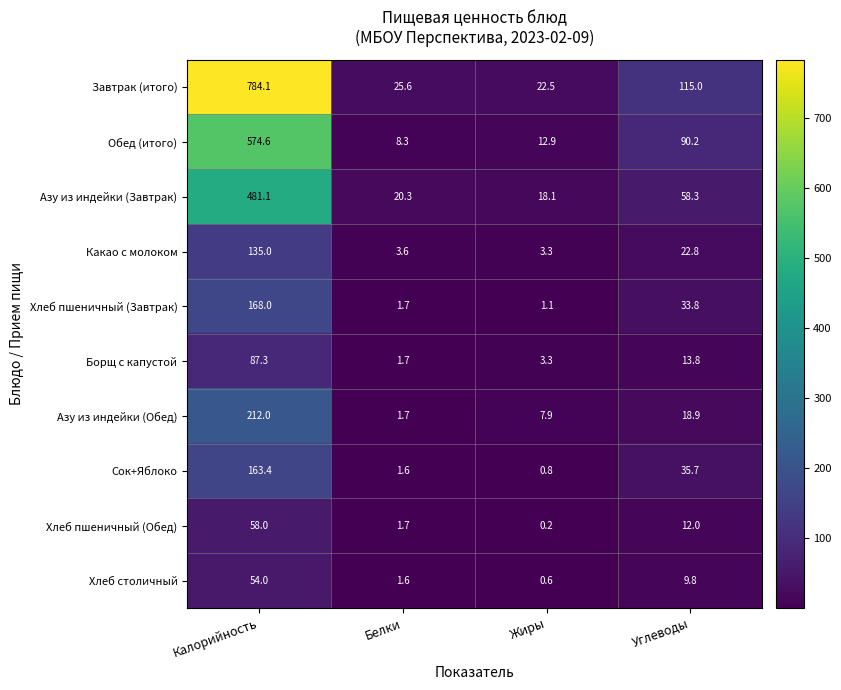

Which series has the widest spread of values?

Завтрак (итого)